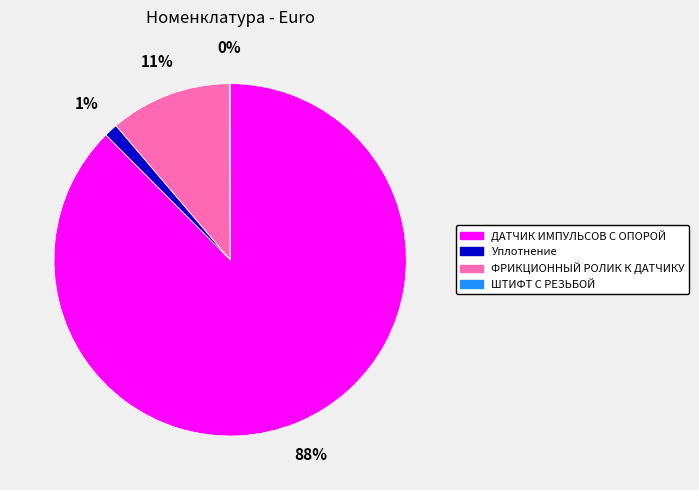

Which category has the biggest portion of the pie?

ДАТЧИК ИМПУЛЬСОВ С ОПОРОЙ